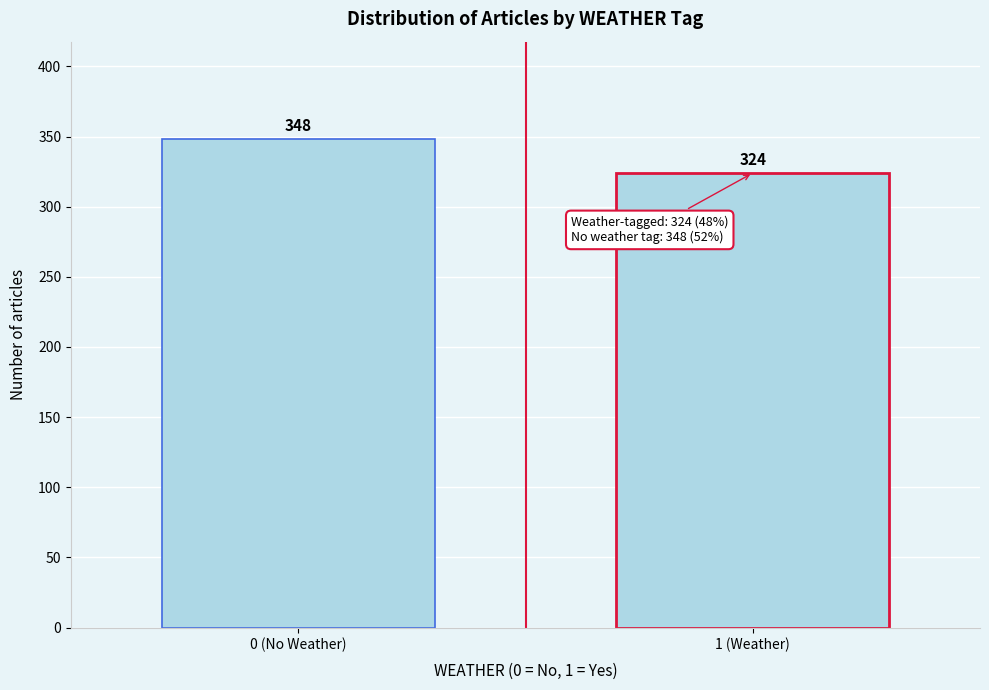

Reading left to right, what are all the values shown in this chart?

0 (No Weather)=348	1 (Weather)=324